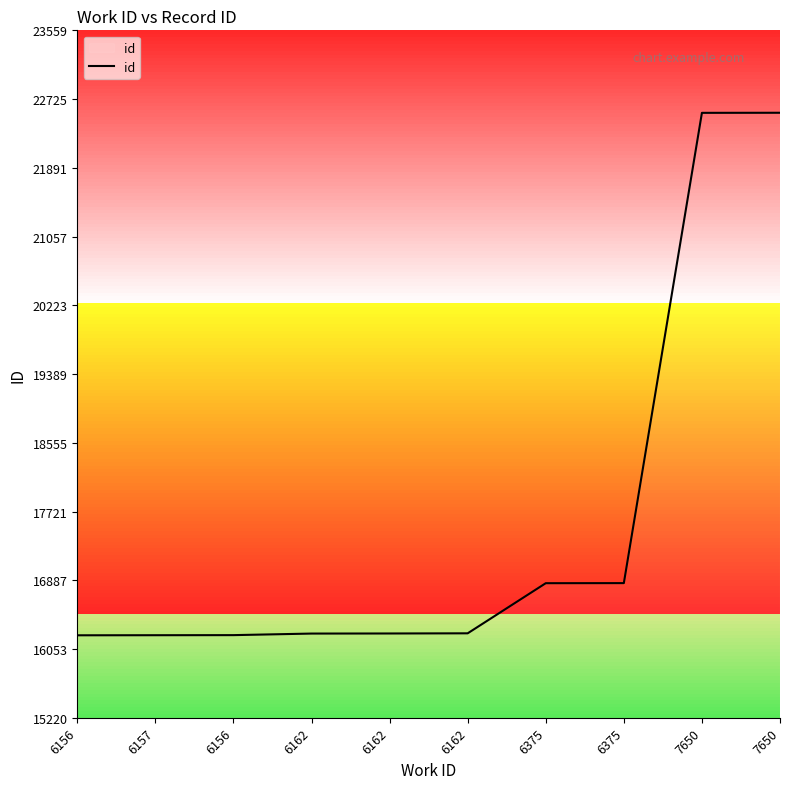

Reading left to right, what are all the values shown in this chart?

16220	16221	16222	16241	16242	16244	16852	16853	22558	22559